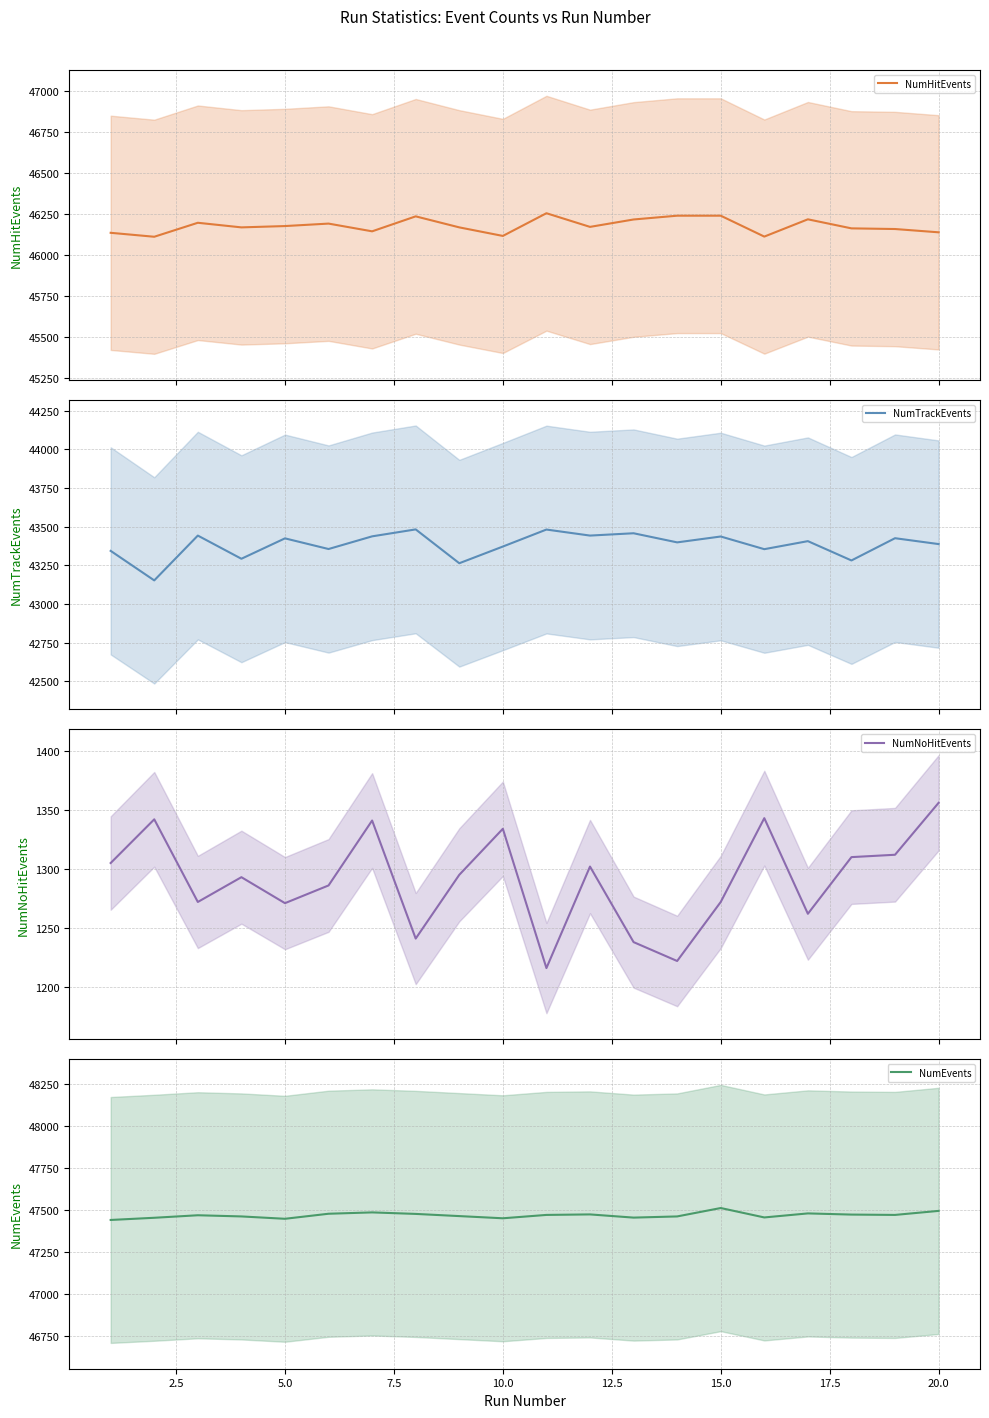

What is the maximum value for NumHitEvents?

46254